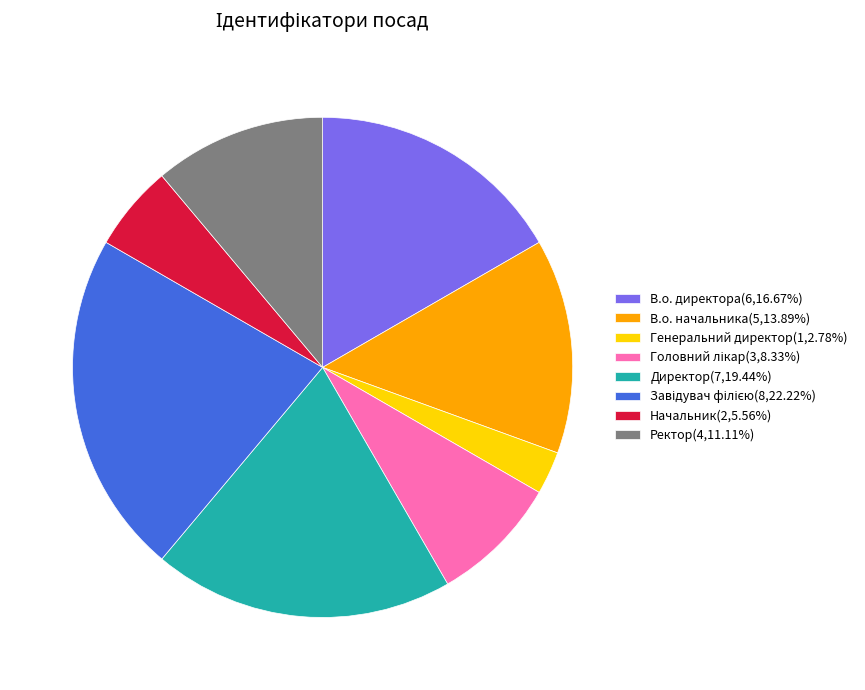

Combined, do Ректор(4,11.11%) and В.о. директора(6,16.67%) account for over 50%?

No